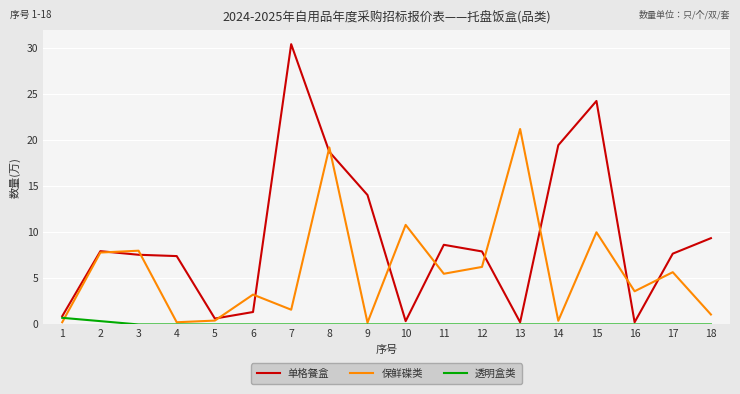

How many lines are shown in the chart?

3